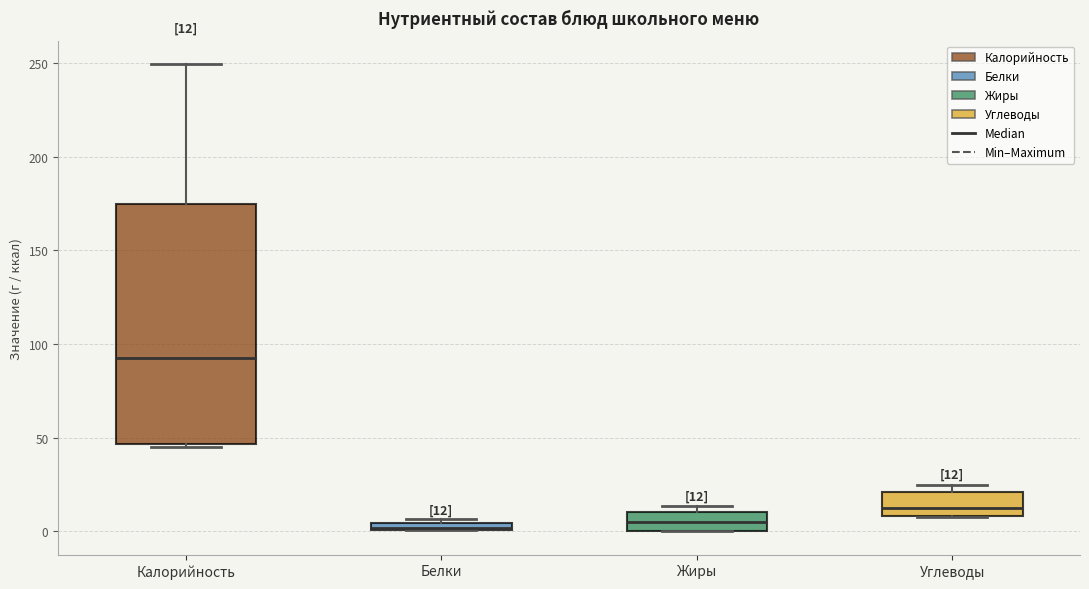

Comparing the boxes themselves (not the whiskers), which one is the tallest?

Калорийность